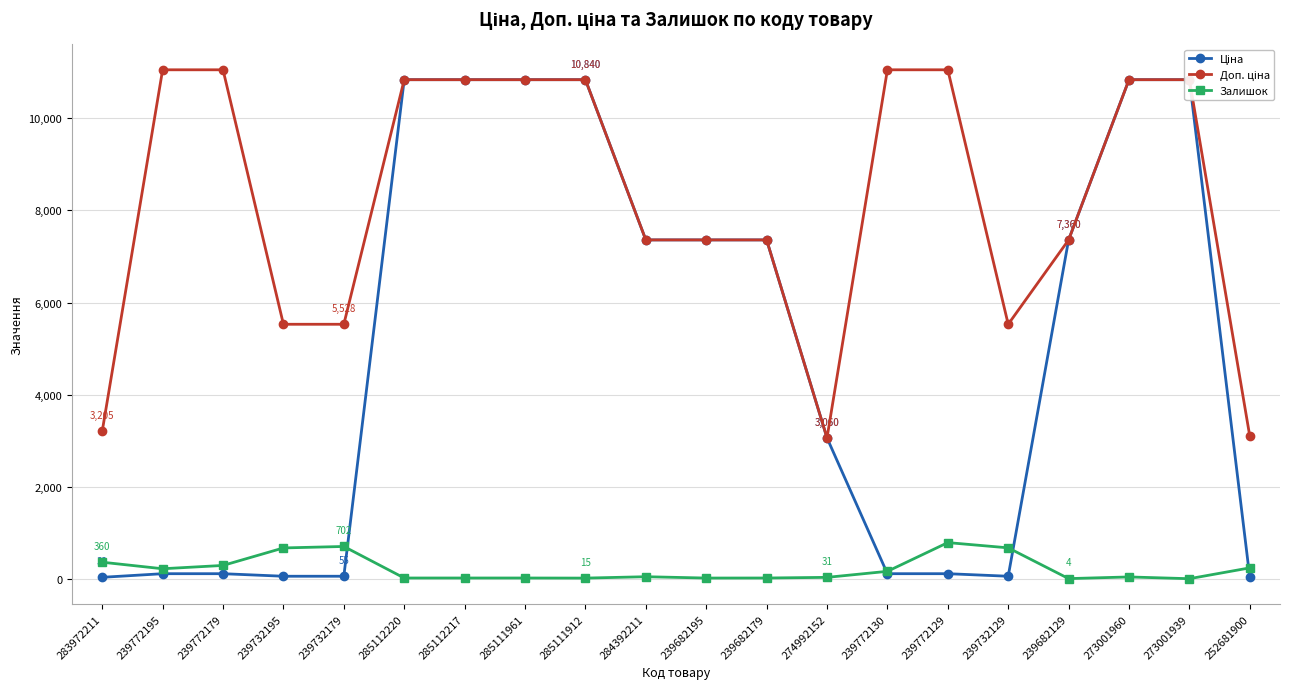

Reading left to right, transcribe all the data shown in this chart.

Ціна: 32.0	110.5	110.5	55.3	55.3	10840.1	10840.1	10840.1	10840.1	7360.2	7360.2	7360.2	3059.7	110.5	110.5	55.3	7360.2	10840.1	10840.1	30.9
Доп. ціна: 3205.0	11055.0	11055.0	5528.0	5528.0	10840.1	10840.1	10840.1	10840.1	7360.2	7360.2	7360.2	3060.0	11055.0	11055.0	5528.0	7360.2	10840.1	10840.1	3095.0
Залишок: 360.0	218.0	290.0	670.0	702.0	17.0	17.0	17.0	15.0	45.0	16.0	17.0	31.0	162.0	786.0	672.0	4.0	40.0	2.0	237.0